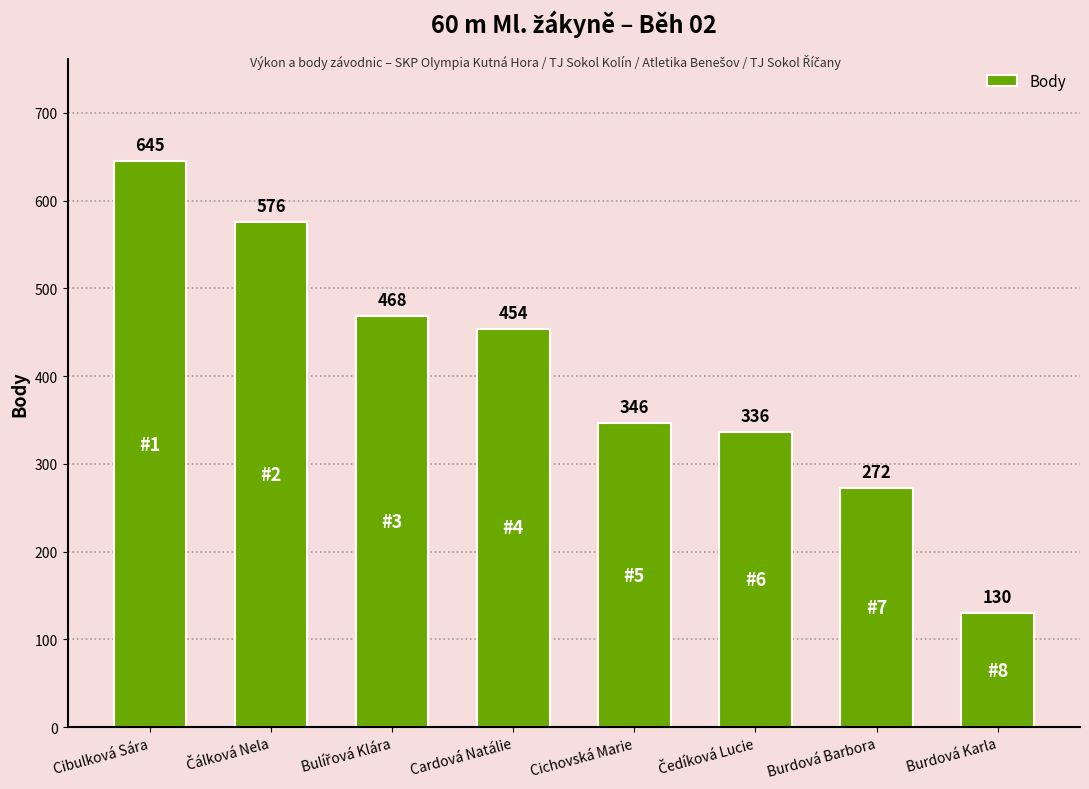

What is the label of the 5th bar from the left?

Cichovská Marie